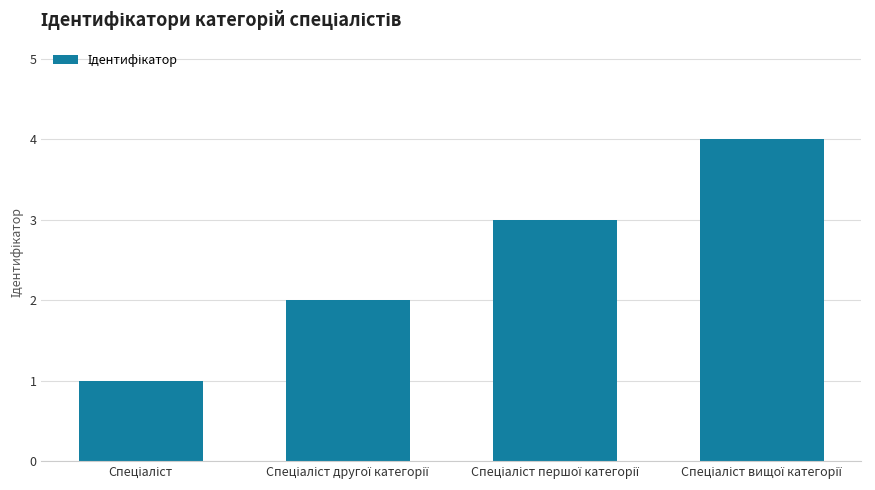

How many values are below 3?

2